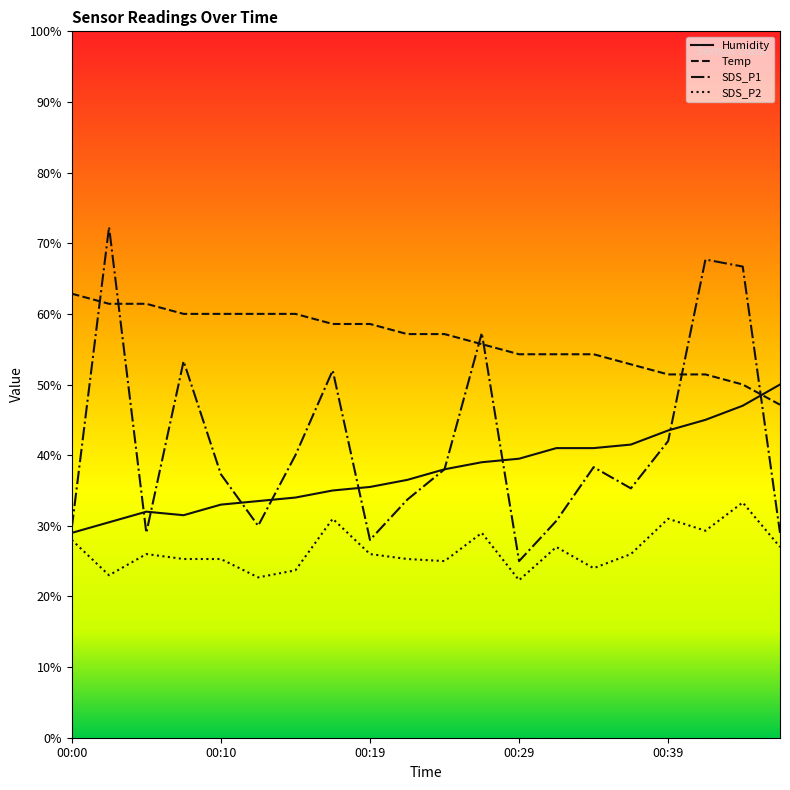

The Temp series shows 19.7 at 15. True or false?

False